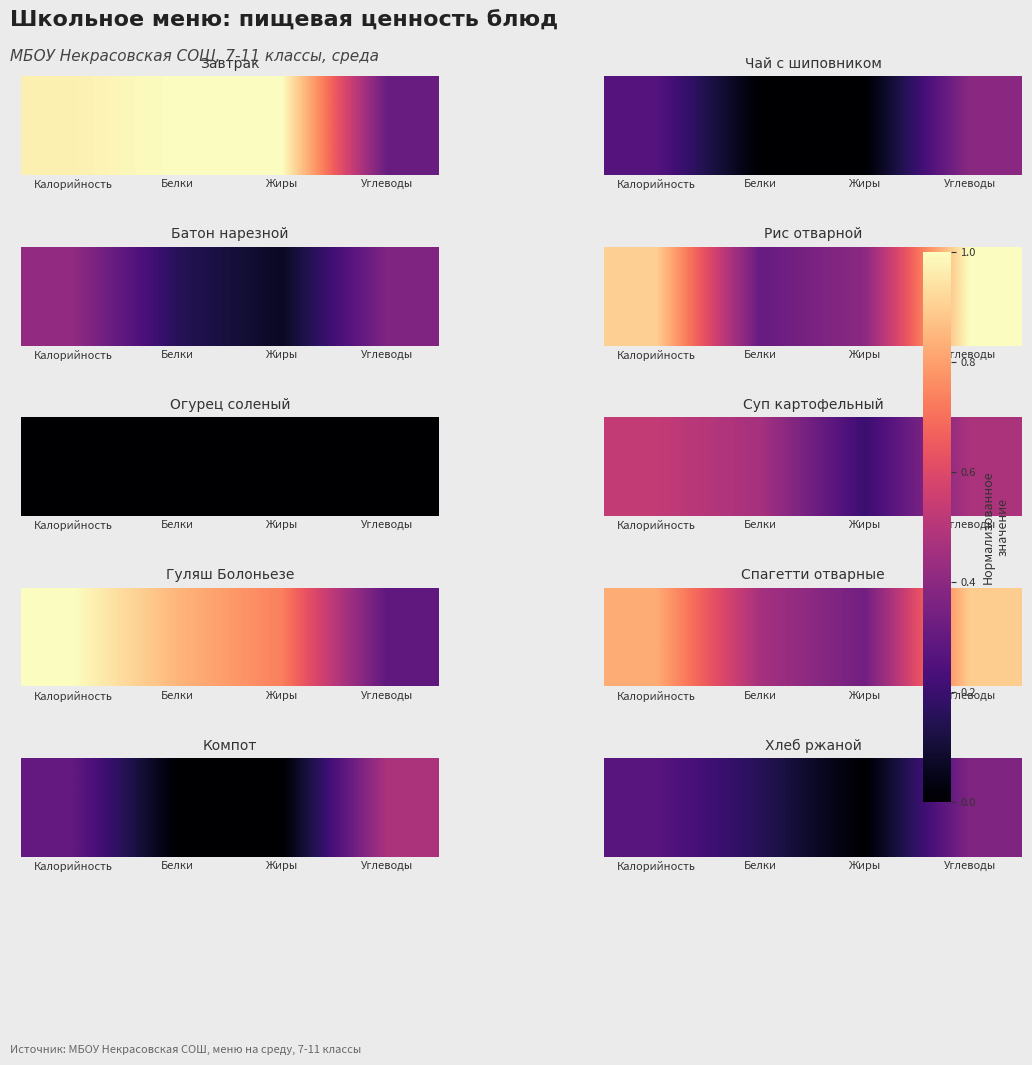

At which label is the value closest to 0?

Жиры